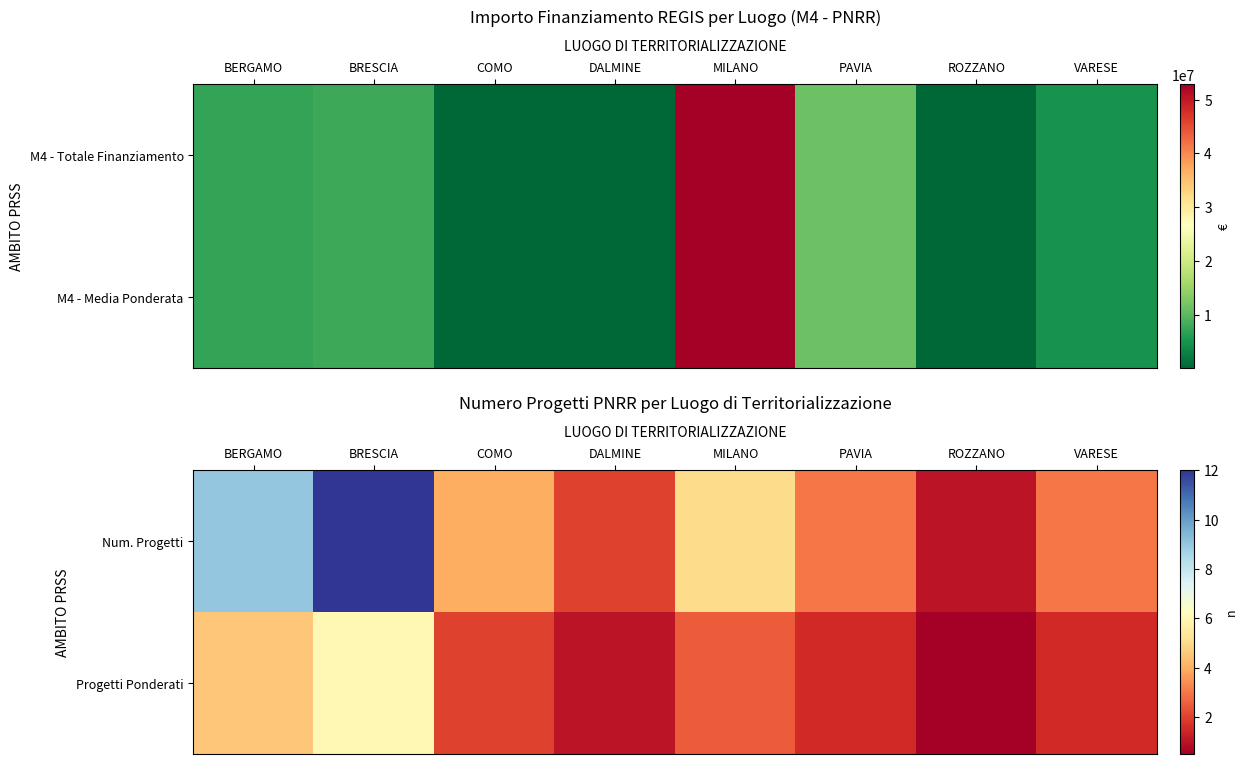

What is the sum of the Num. Progetti values at DALMINE and PAVIA?

5.0